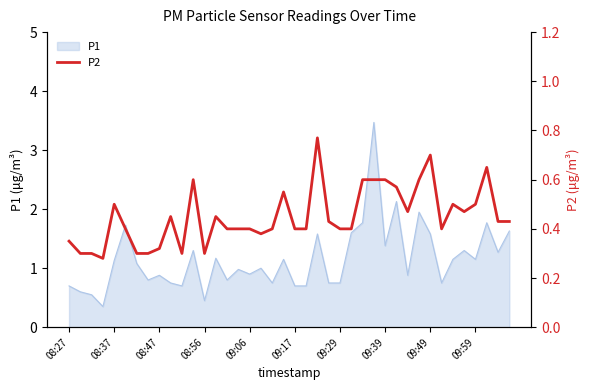

What is the smallest value displayed?

0.3